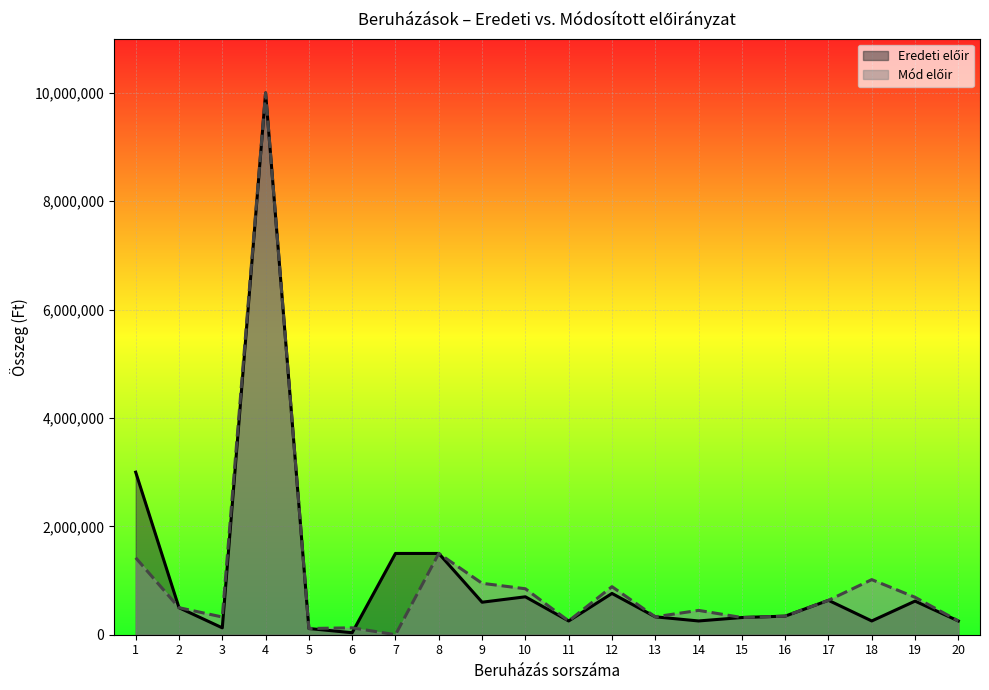

At which category is the sum across all series the highest?

4